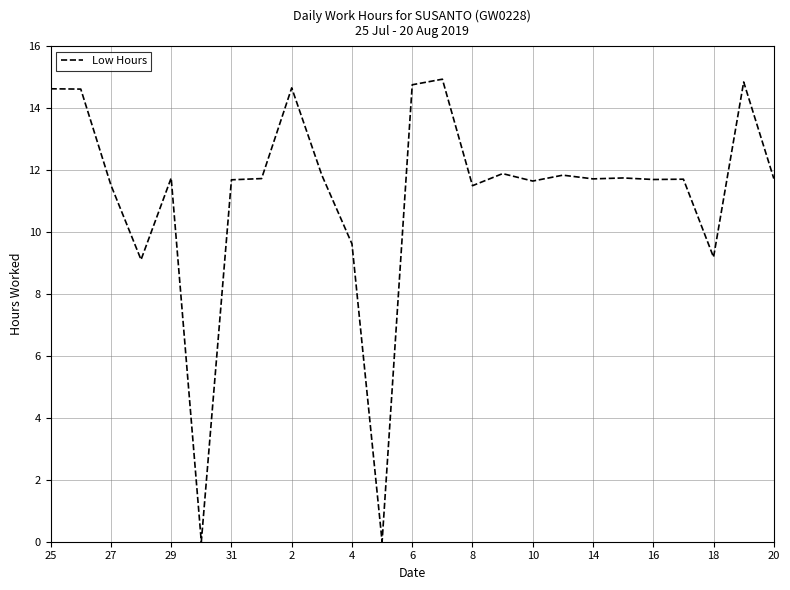

What is the difference between the maximum and minimum values?

14.9